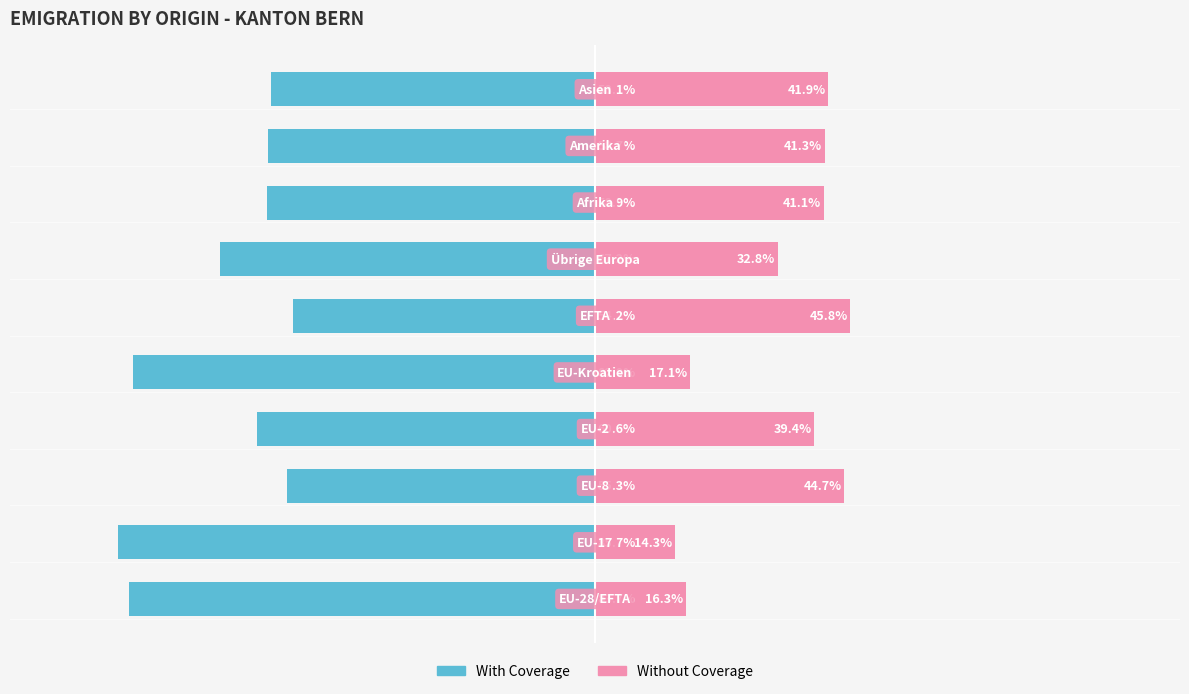

What is the average value of the Without Coverage series?

33.5